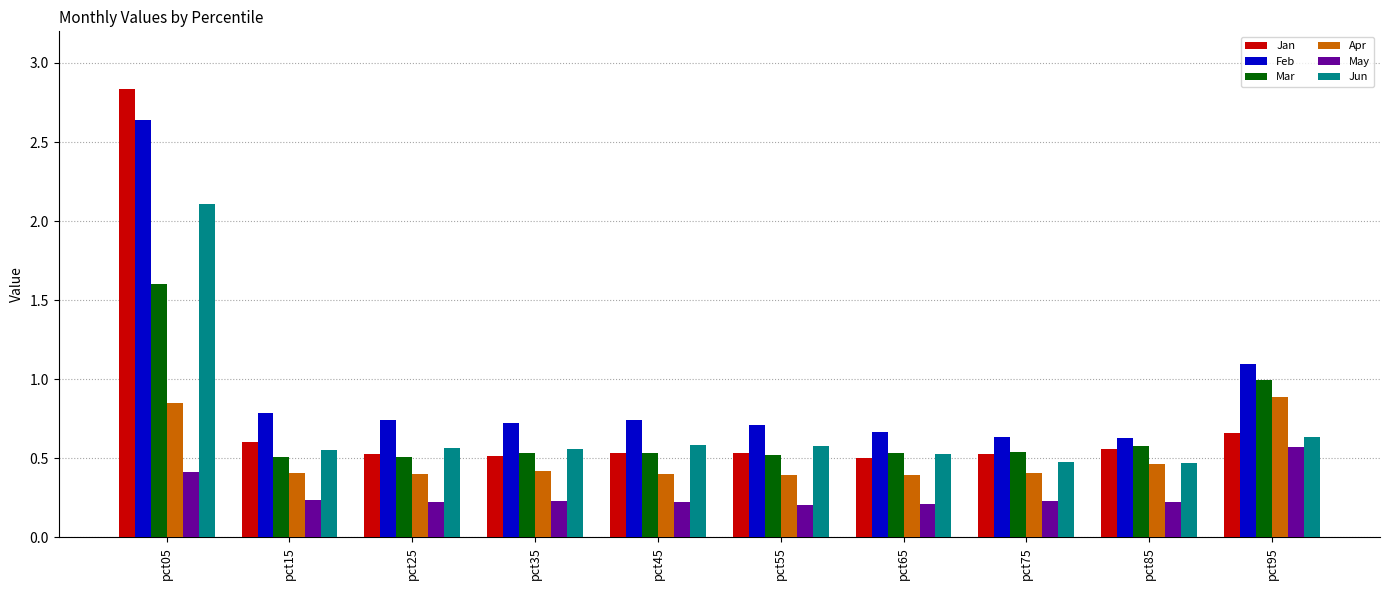

The Jan series shows 0.2 at pct75. True or false?

False